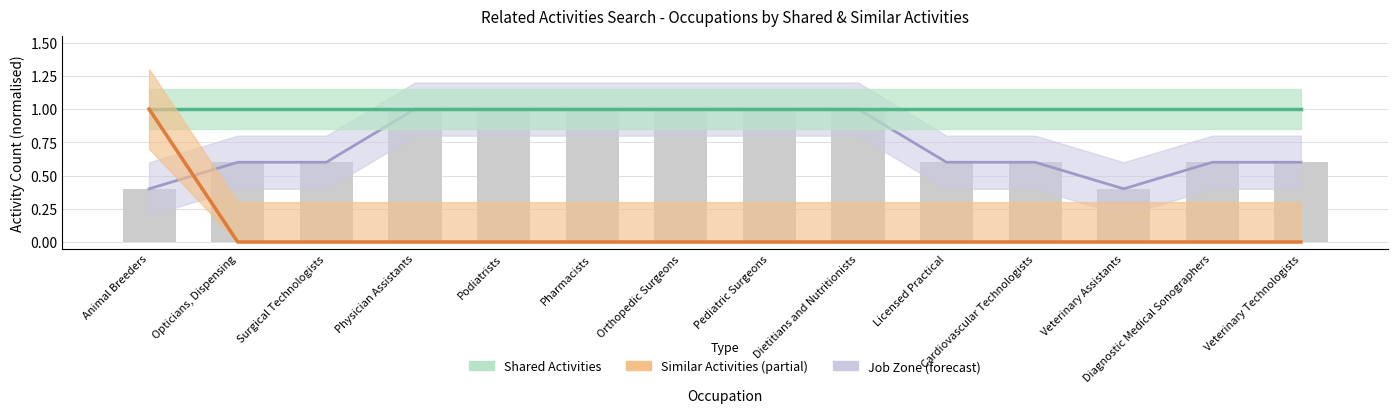

Are the bars grouped side by side (vs. stacked)?

No